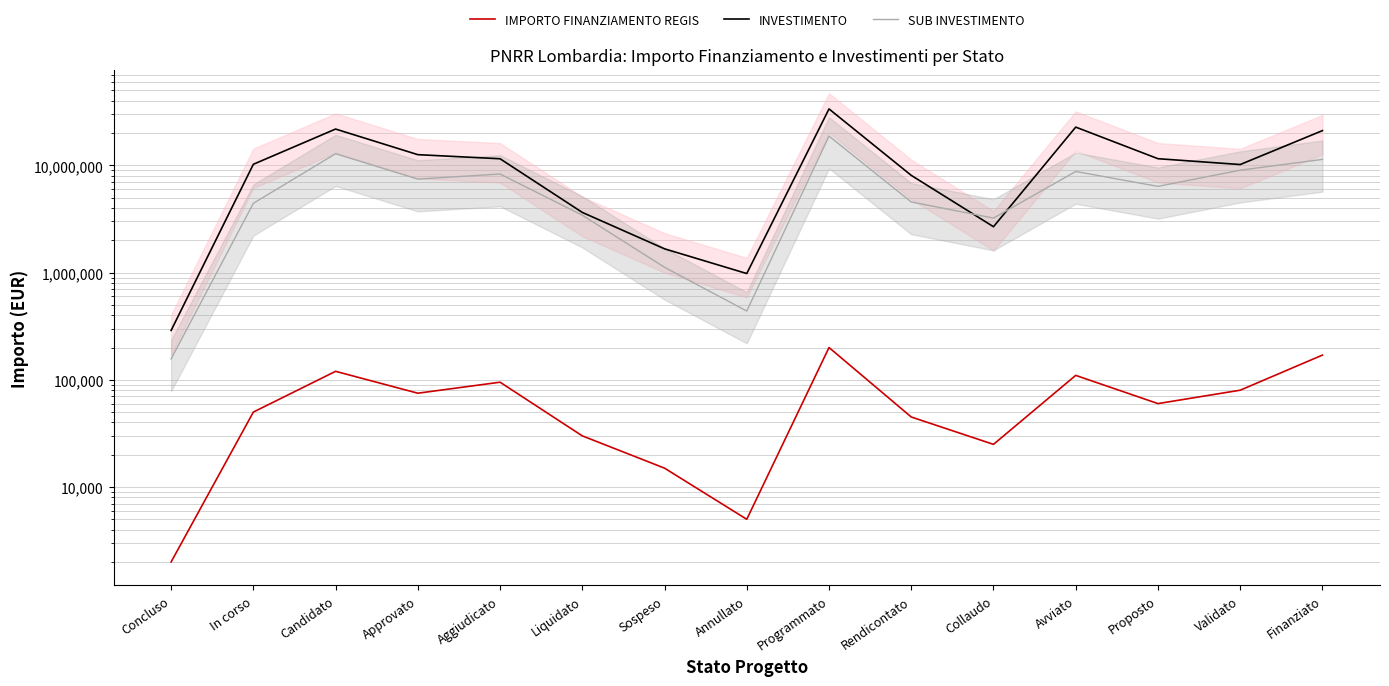

Rank the series by their average value, from lowest to highest.

IMPORTO FINANZIAMENTO REGIS, SUB INVESTIMENTO, INVESTIMENTO